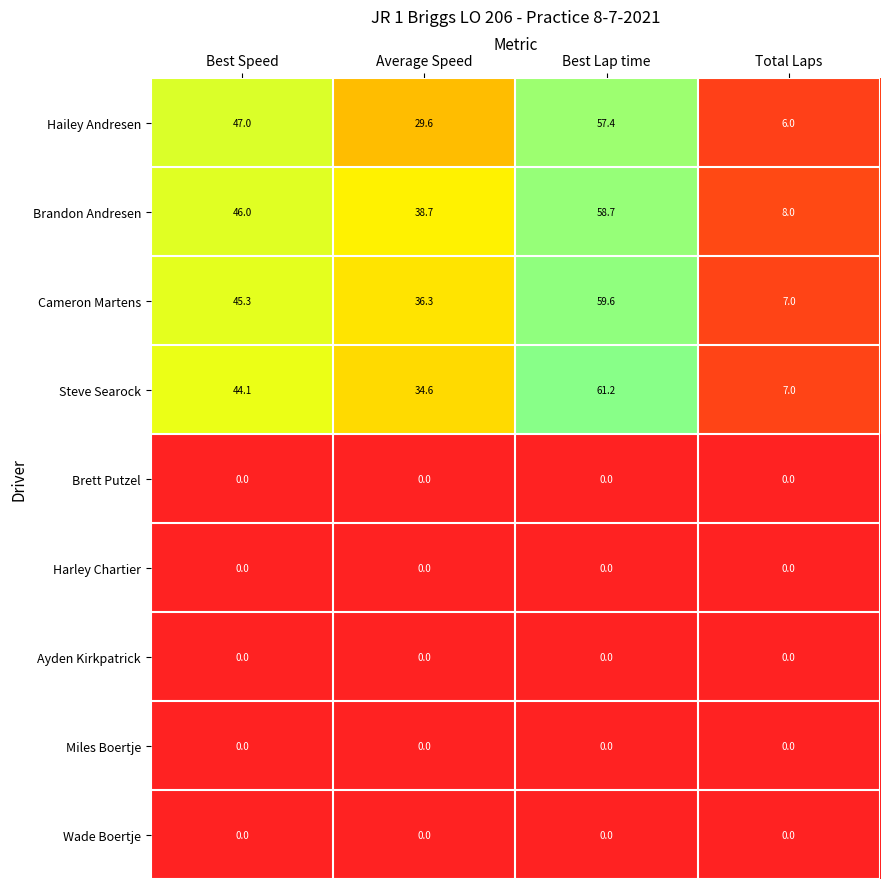

Between Best Lap time and Total Laps, which series saw the biggest shift?

Steve Searock